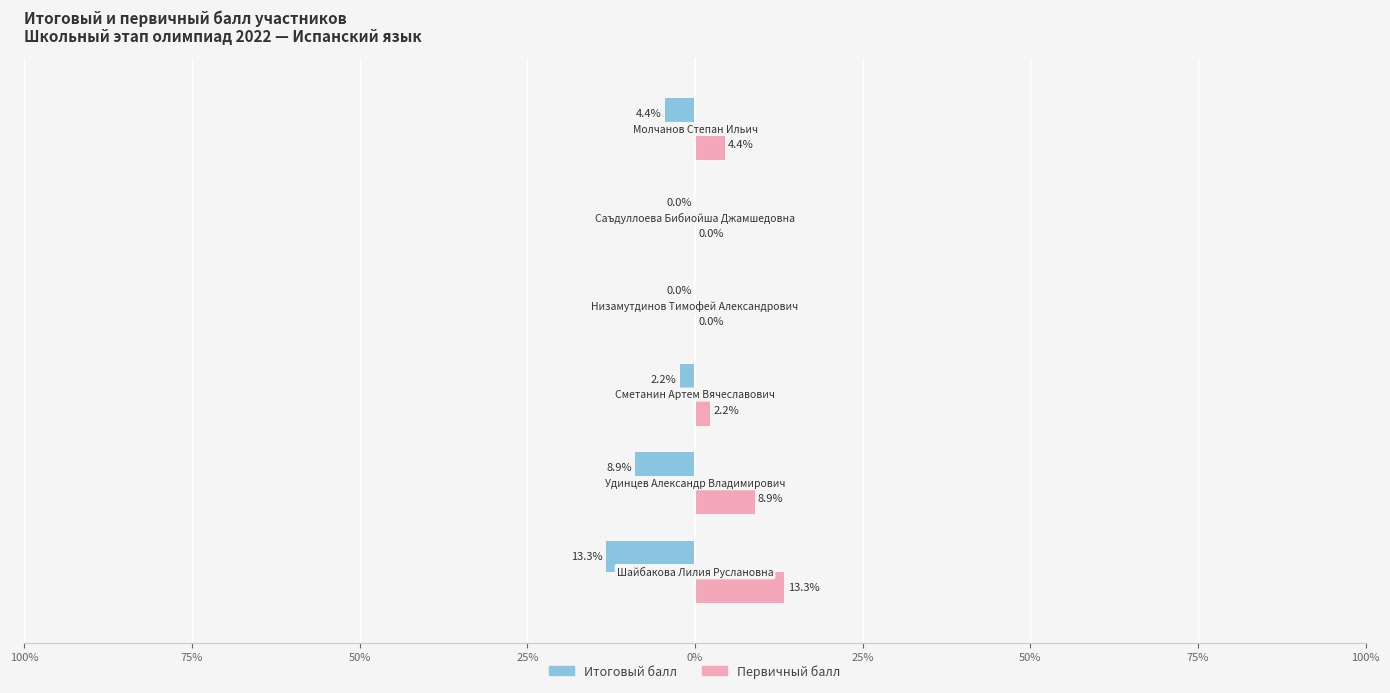

What are all the series names shown in the legend?

Итоговый балл, Первичный балл